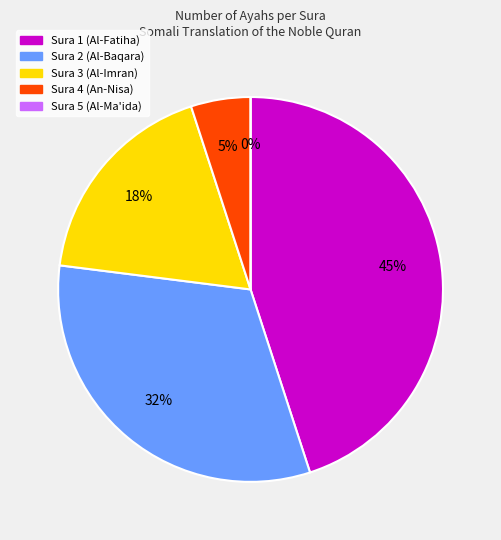

To the nearest percent, what percentage of the pie is Sura 3?

18%